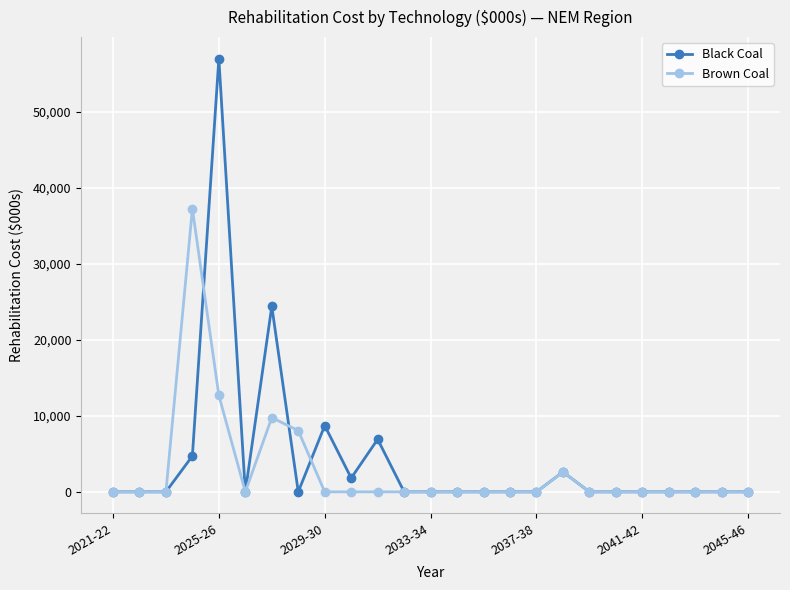

At how many categories does at least one series exceed 17773?

3